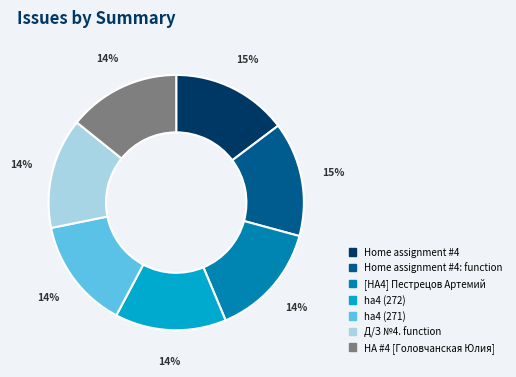

To the nearest percent, what portion does Д/З №4. function represent?

14%